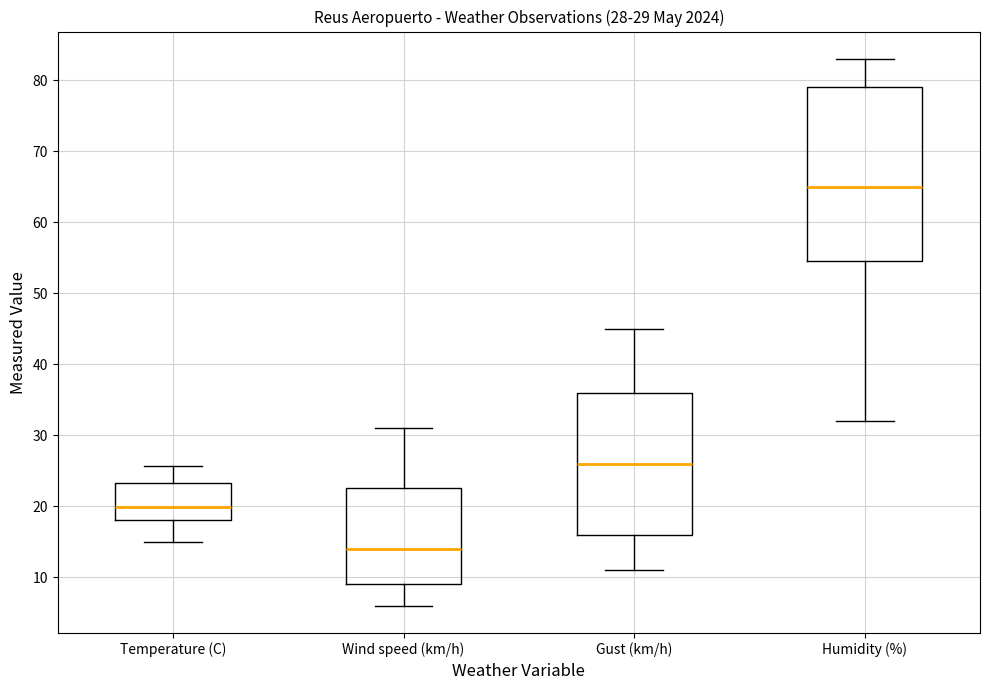

Which box is the tallest, from its lower edge to its upper edge?

Humidity (%)